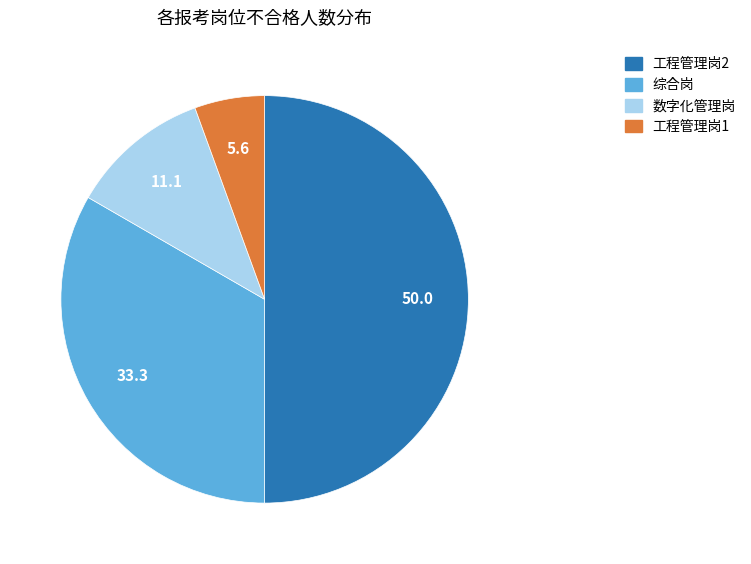

Does 综合岗 account for over 50% of the chart?

No